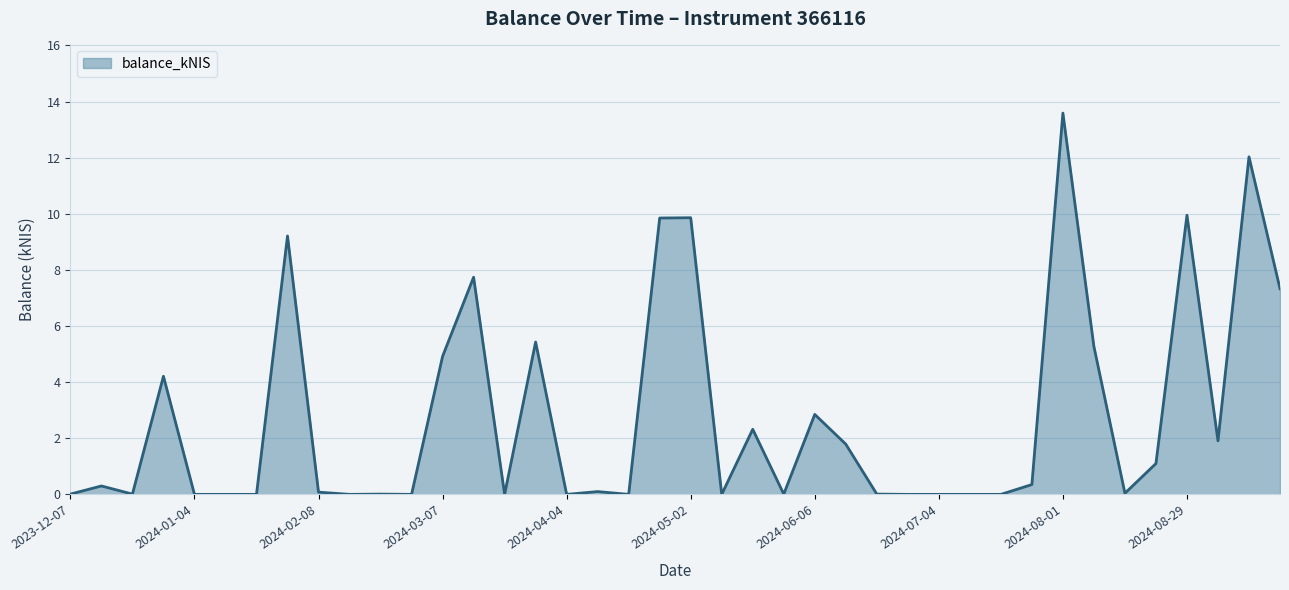

What is the difference between the maximum and minimum values?

13.6